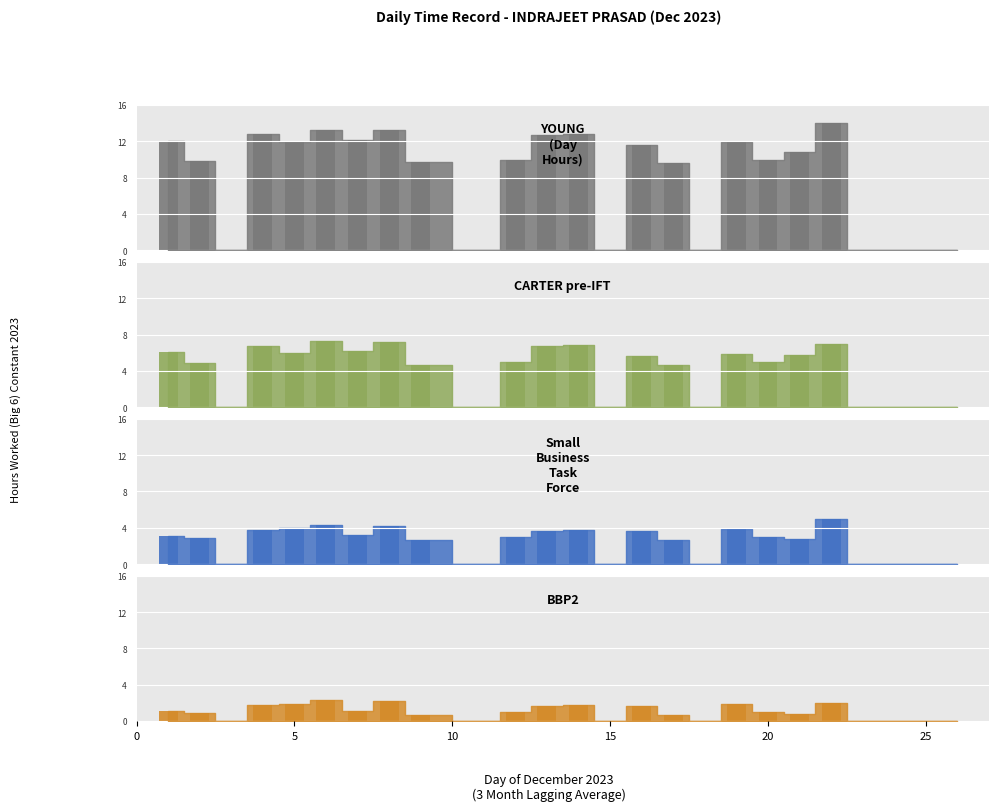

How many groups of bars are there?

24